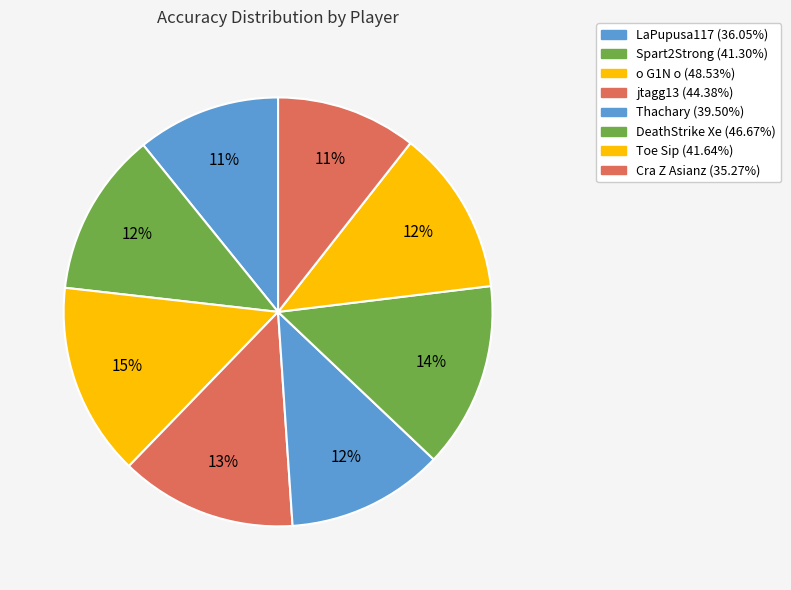

How many slices are in this pie chart?

8